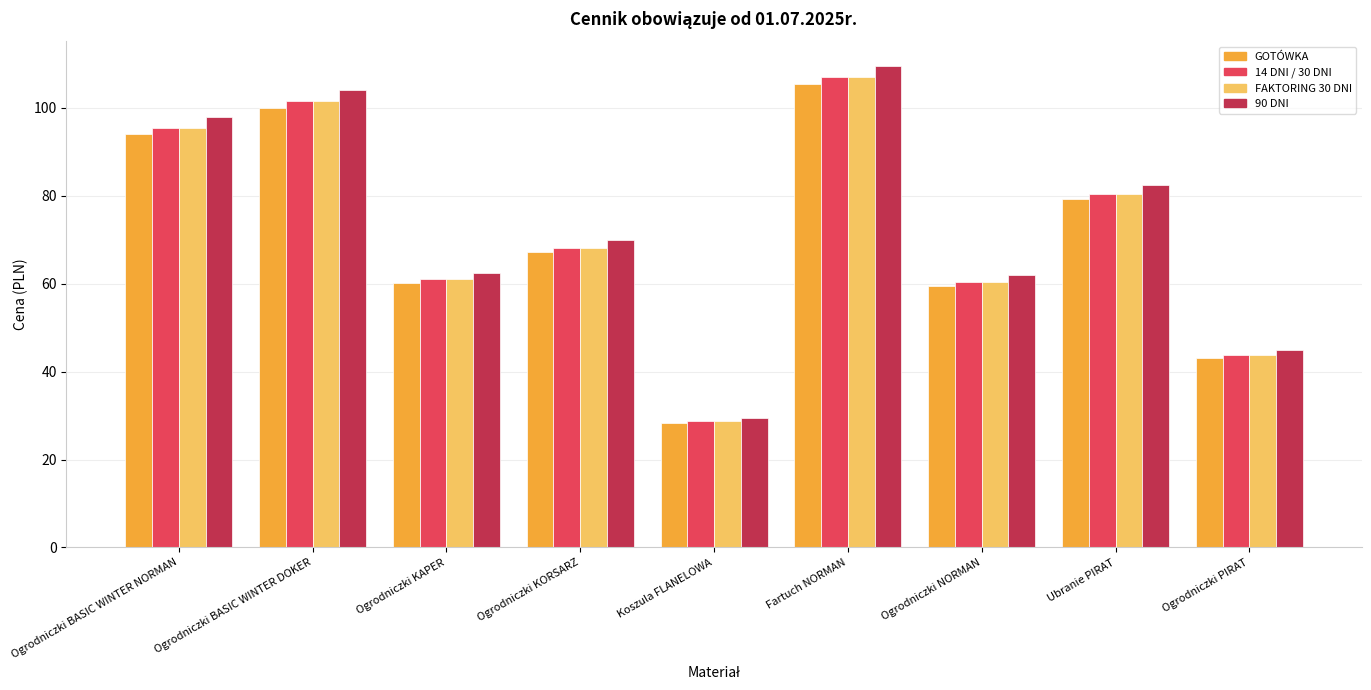

Reading right to left, list all the values displayed in this chart.

GOTÓWKA: Ogrodniczki PIRAT=43.0	Ubranie PIRAT=79.2	Ogrodniczki NORMAN=59.5	Fartuch NORMAN=105.3	Koszula FLANELOWA=28.3	Ogrodniczki KORSARZ=67.1	Ogrodniczki KAPER=60.1	Ogrodniczki BASIC WINTER DOKER=100.0	Ogrodniczki BASIC WINTER NORMAN=94.0
14 DNI / 30 DNI: Ogrodniczki PIRAT=43.7	Ubranie PIRAT=80.4	Ogrodniczki NORMAN=60.4	Fartuch NORMAN=106.9	Koszula FLANELOWA=28.7	Ogrodniczki KORSARZ=68.1	Ogrodniczki KAPER=61.0	Ogrodniczki BASIC WINTER DOKER=101.5	Ogrodniczki BASIC WINTER NORMAN=95.4
FAKTORING 30 DNI: Ogrodniczki PIRAT=43.7	Ubranie PIRAT=80.4	Ogrodniczki NORMAN=60.4	Fartuch NORMAN=106.9	Koszula FLANELOWA=28.7	Ogrodniczki KORSARZ=68.1	Ogrodniczki KAPER=61.0	Ogrodniczki BASIC WINTER DOKER=101.5	Ogrodniczki BASIC WINTER NORMAN=95.4
90 DNI: Ogrodniczki PIRAT=44.8	Ubranie PIRAT=82.4	Ogrodniczki NORMAN=61.9	Fartuch NORMAN=109.6	Koszula FLANELOWA=29.4	Ogrodniczki KORSARZ=69.8	Ogrodniczki KAPER=62.5	Ogrodniczki BASIC WINTER DOKER=104.0	Ogrodniczki BASIC WINTER NORMAN=97.8